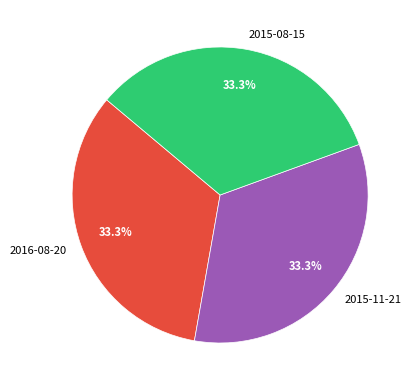

How many segments does this pie chart have?

3